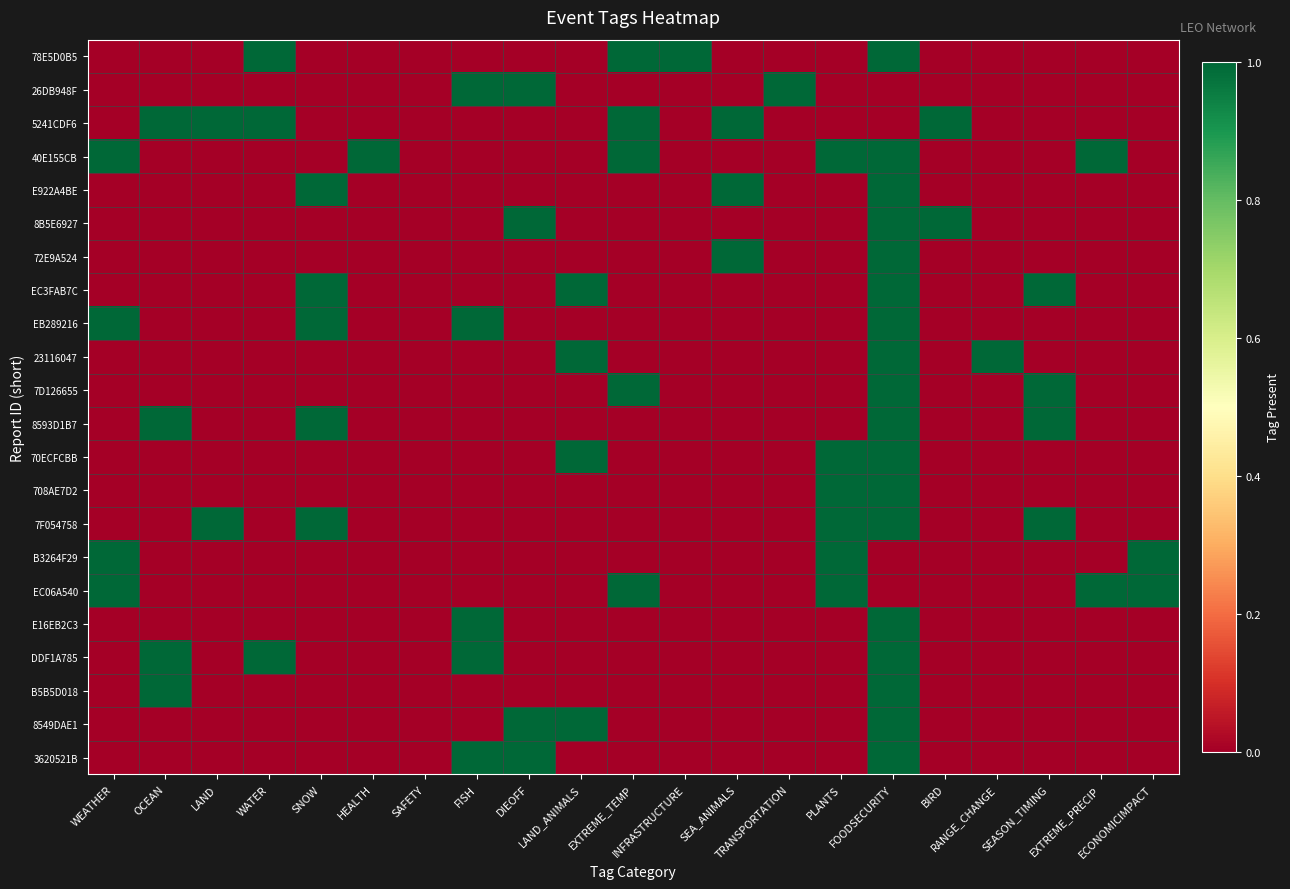

What is the maximum value shown in the chart?

1